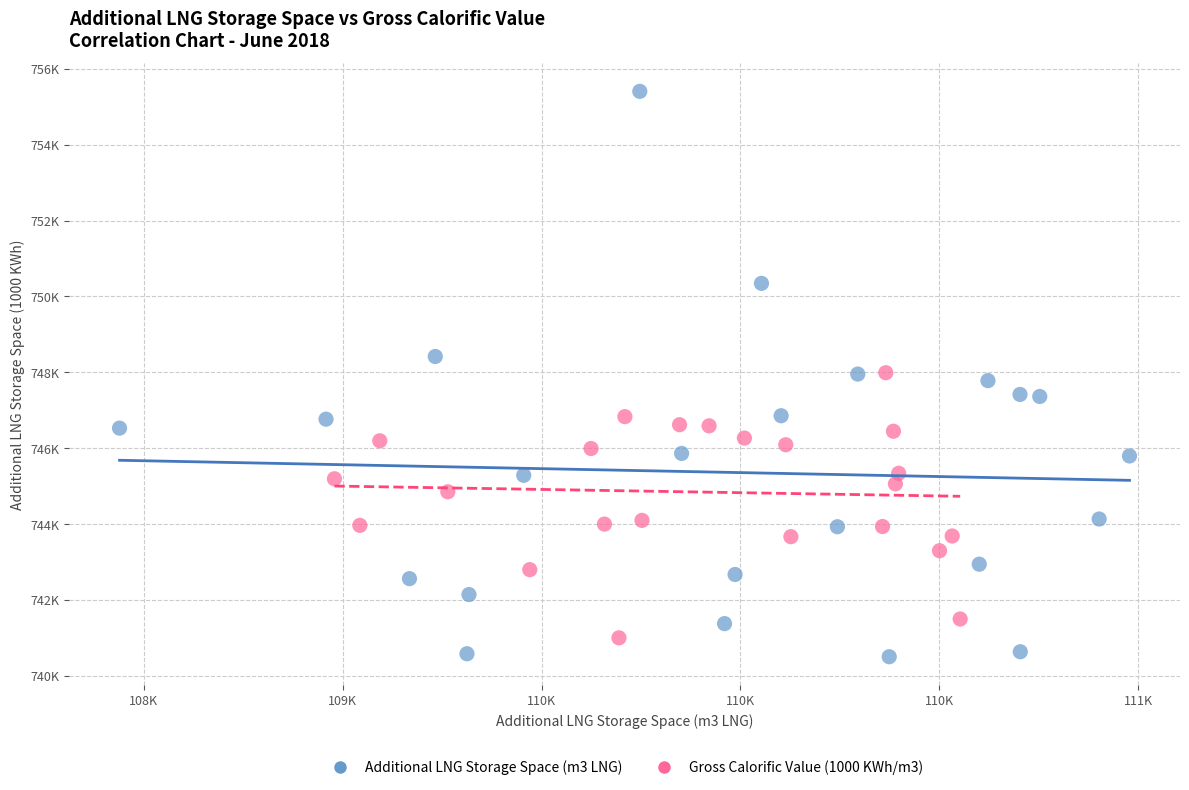

What are all the series names shown in the legend?

Additional LNG Storage Space (m3 LNG), Gross Calorific Value (1000 KWh/m3)